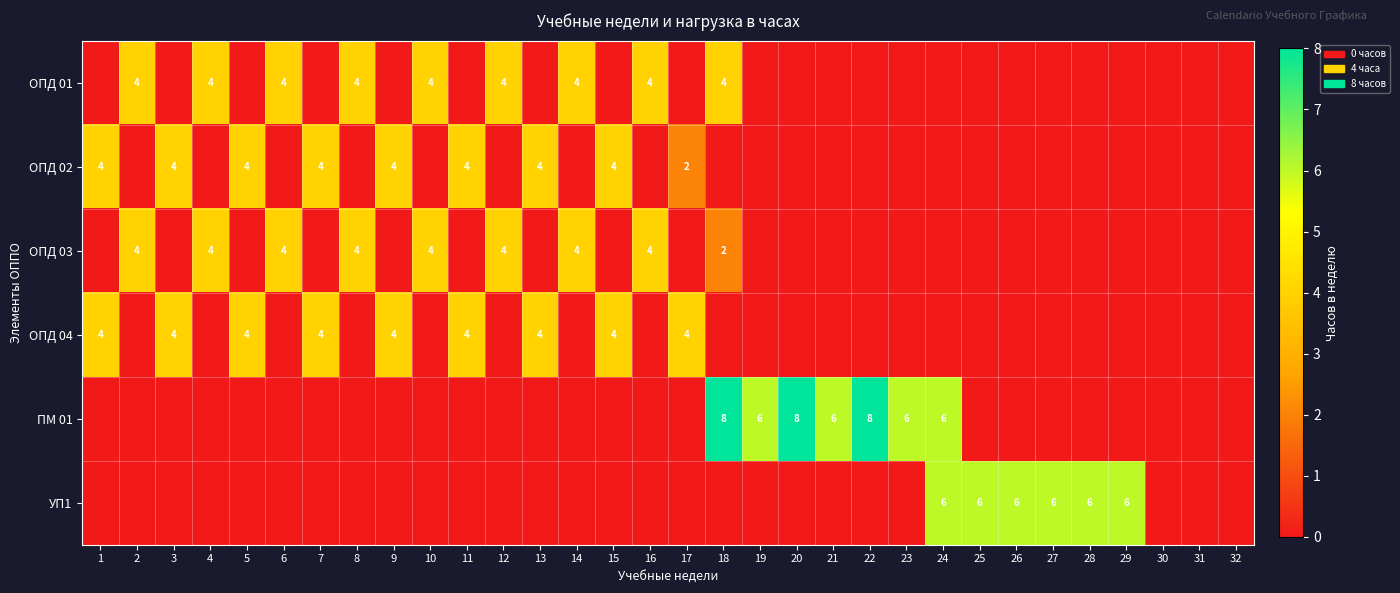

What is the maximum value shown in the chart?

8